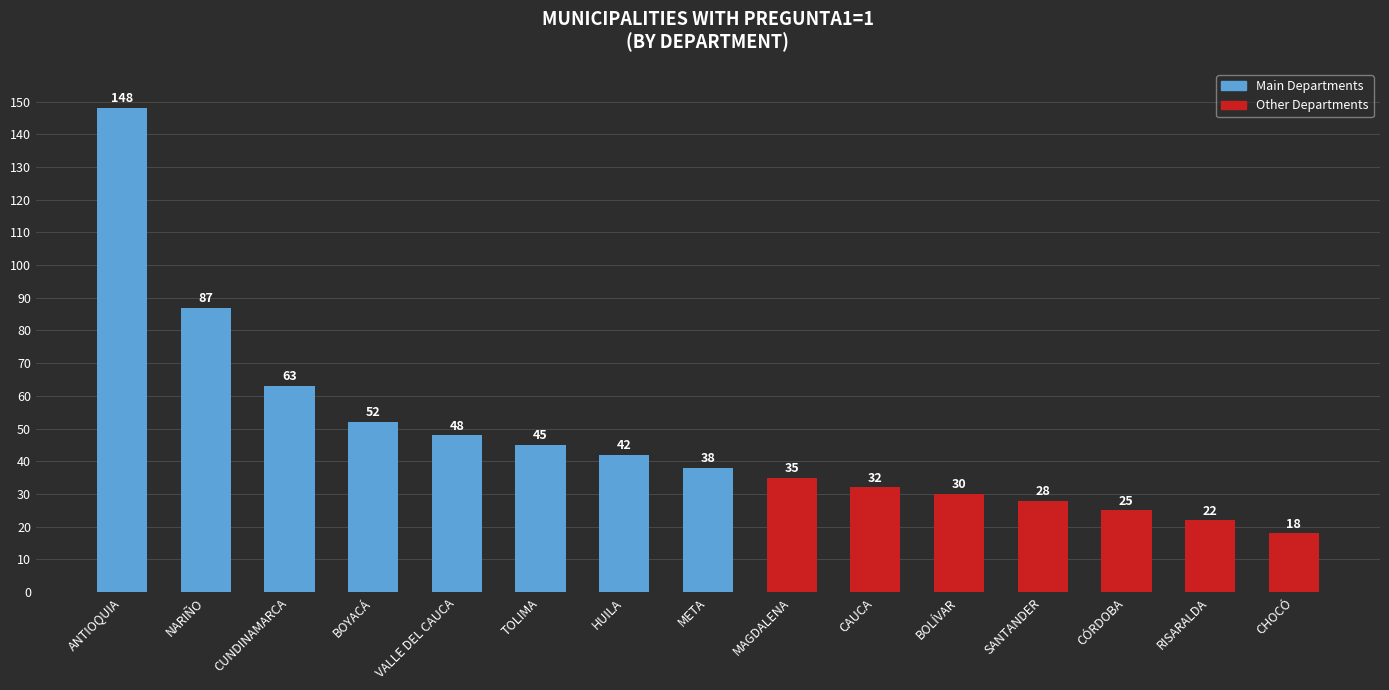

Approximately how many times larger is the value at VALLE DEL CAUCA compared to CHOCÓ?

2.7